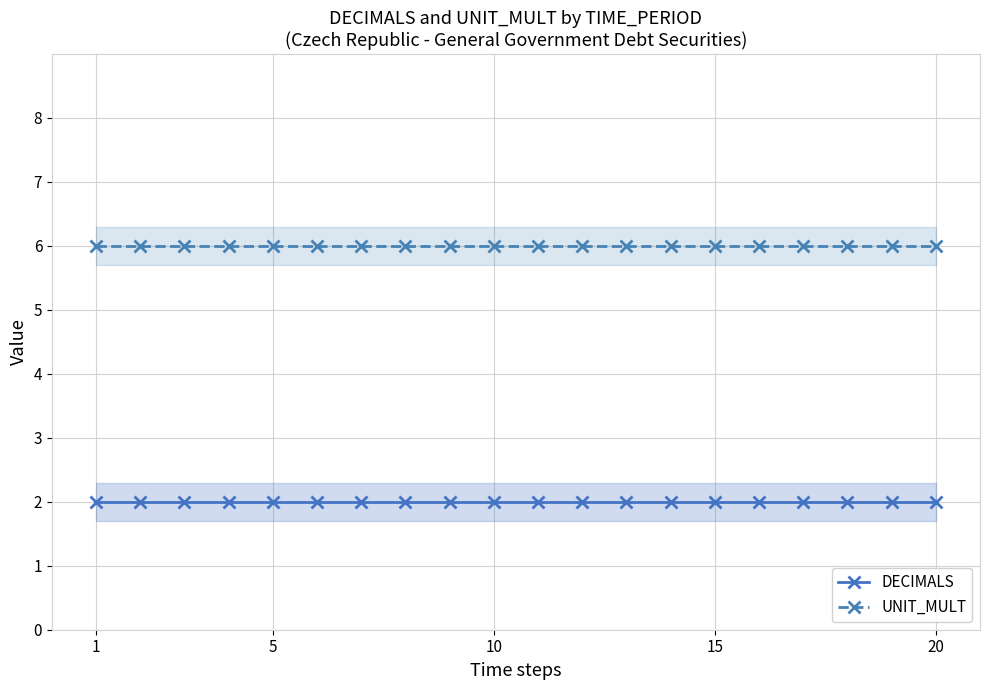

Reading right to left, list all the values displayed in this chart.

DECIMALS: 2	2	2	2	2	2	2	2	2	2	2	2	2	2	2	2	2	2	2	2
UNIT_MULT: 6	6	6	6	6	6	6	6	6	6	6	6	6	6	6	6	6	6	6	6